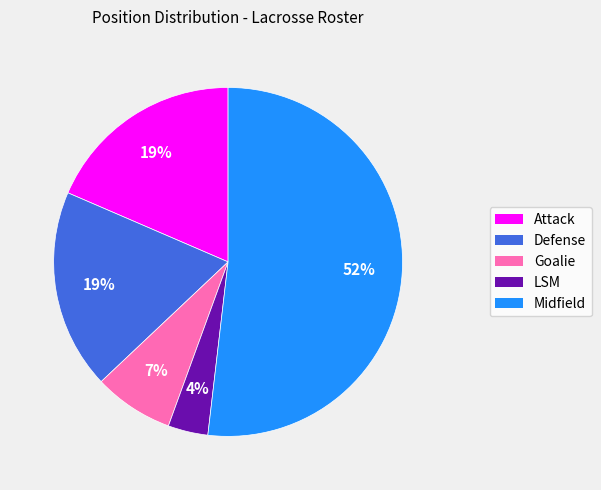

Is the sum of Defense and Attack greater than half?

No